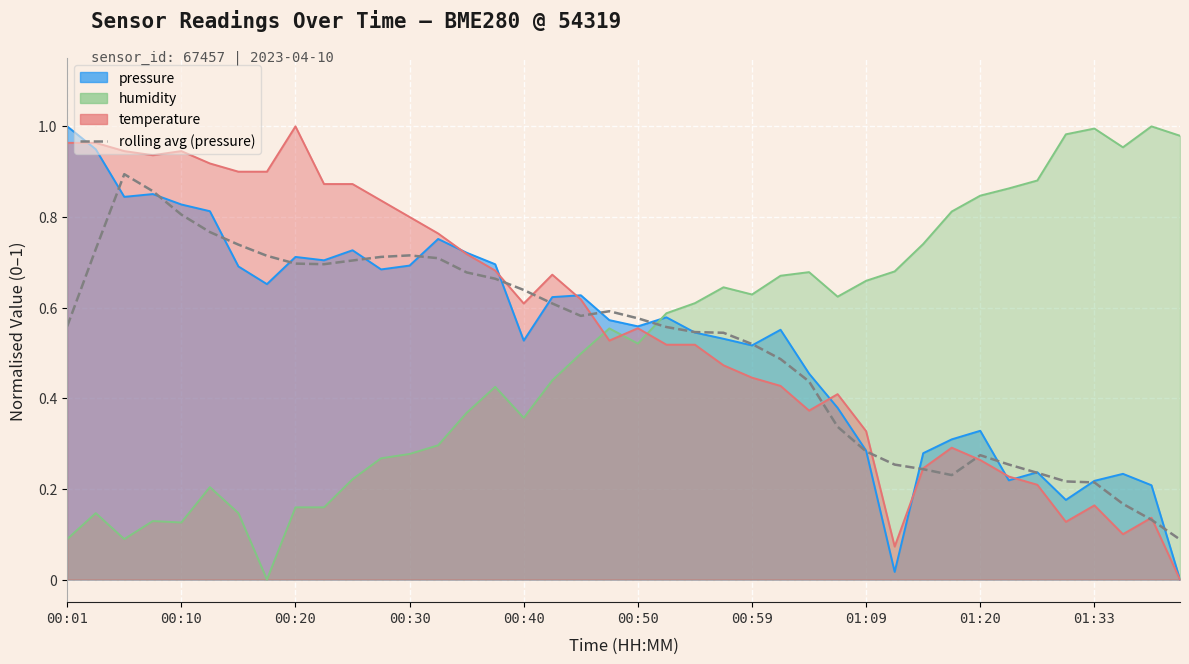

How many categories are shown in the chart?

40